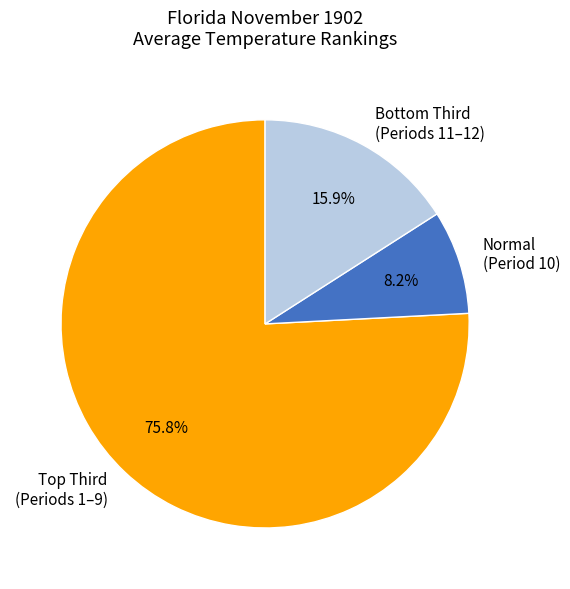

Rank the categories by value from lowest to highest.

Normal (Period 10), Bottom Third (Periods 11–12), Top Third (Periods 1–9)